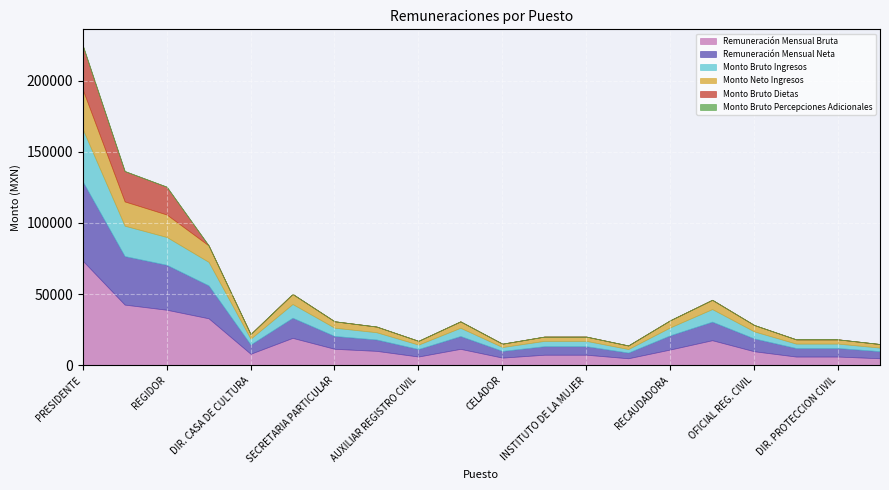

In Monto Neto Ingresos, how many points are lower than both neighbors (excluding endpoints)?

4